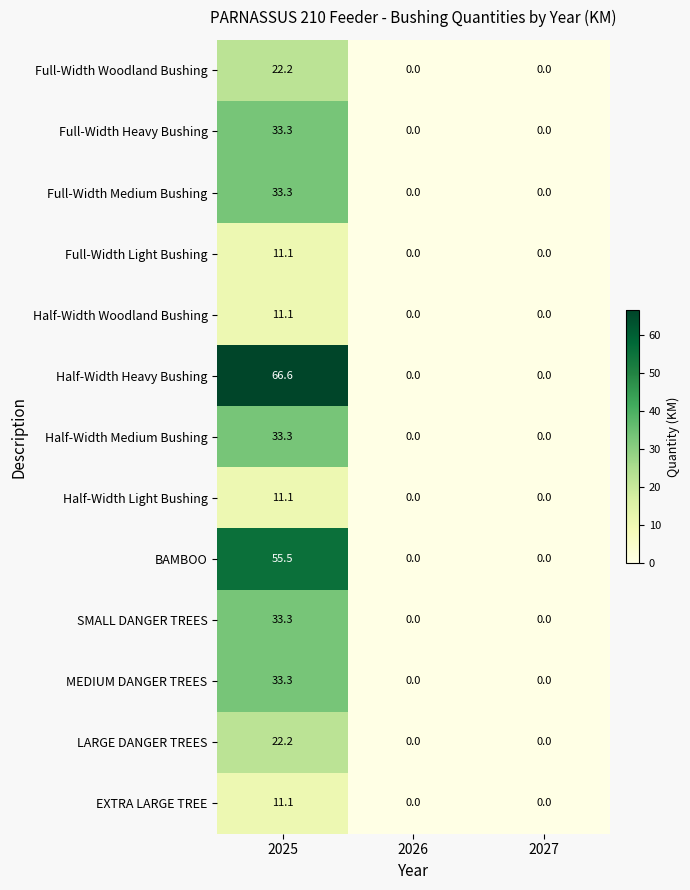

What value does the Half-Width Woodland Bushing series have at 2025?

11.1